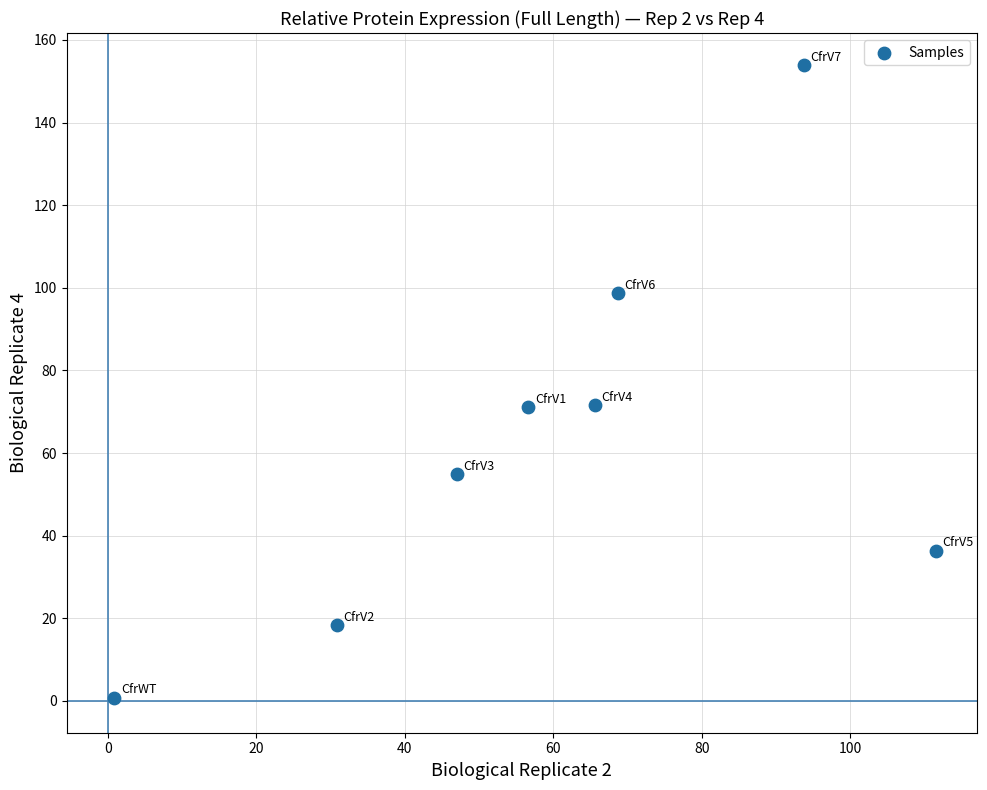

What is the average X value?

59.3